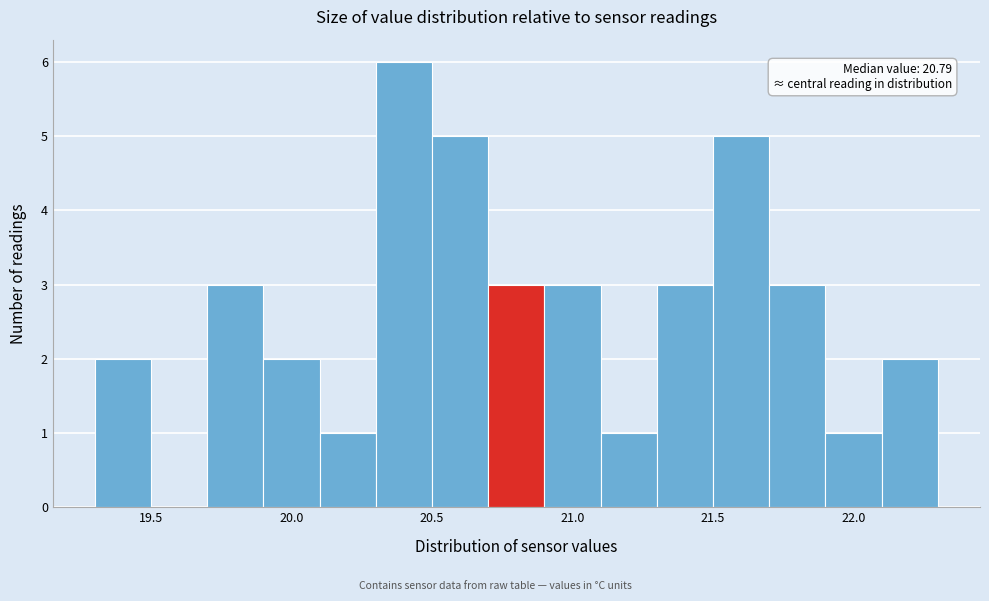

Which range on the x-axis has the tallest bar?

20.3 to 20.5